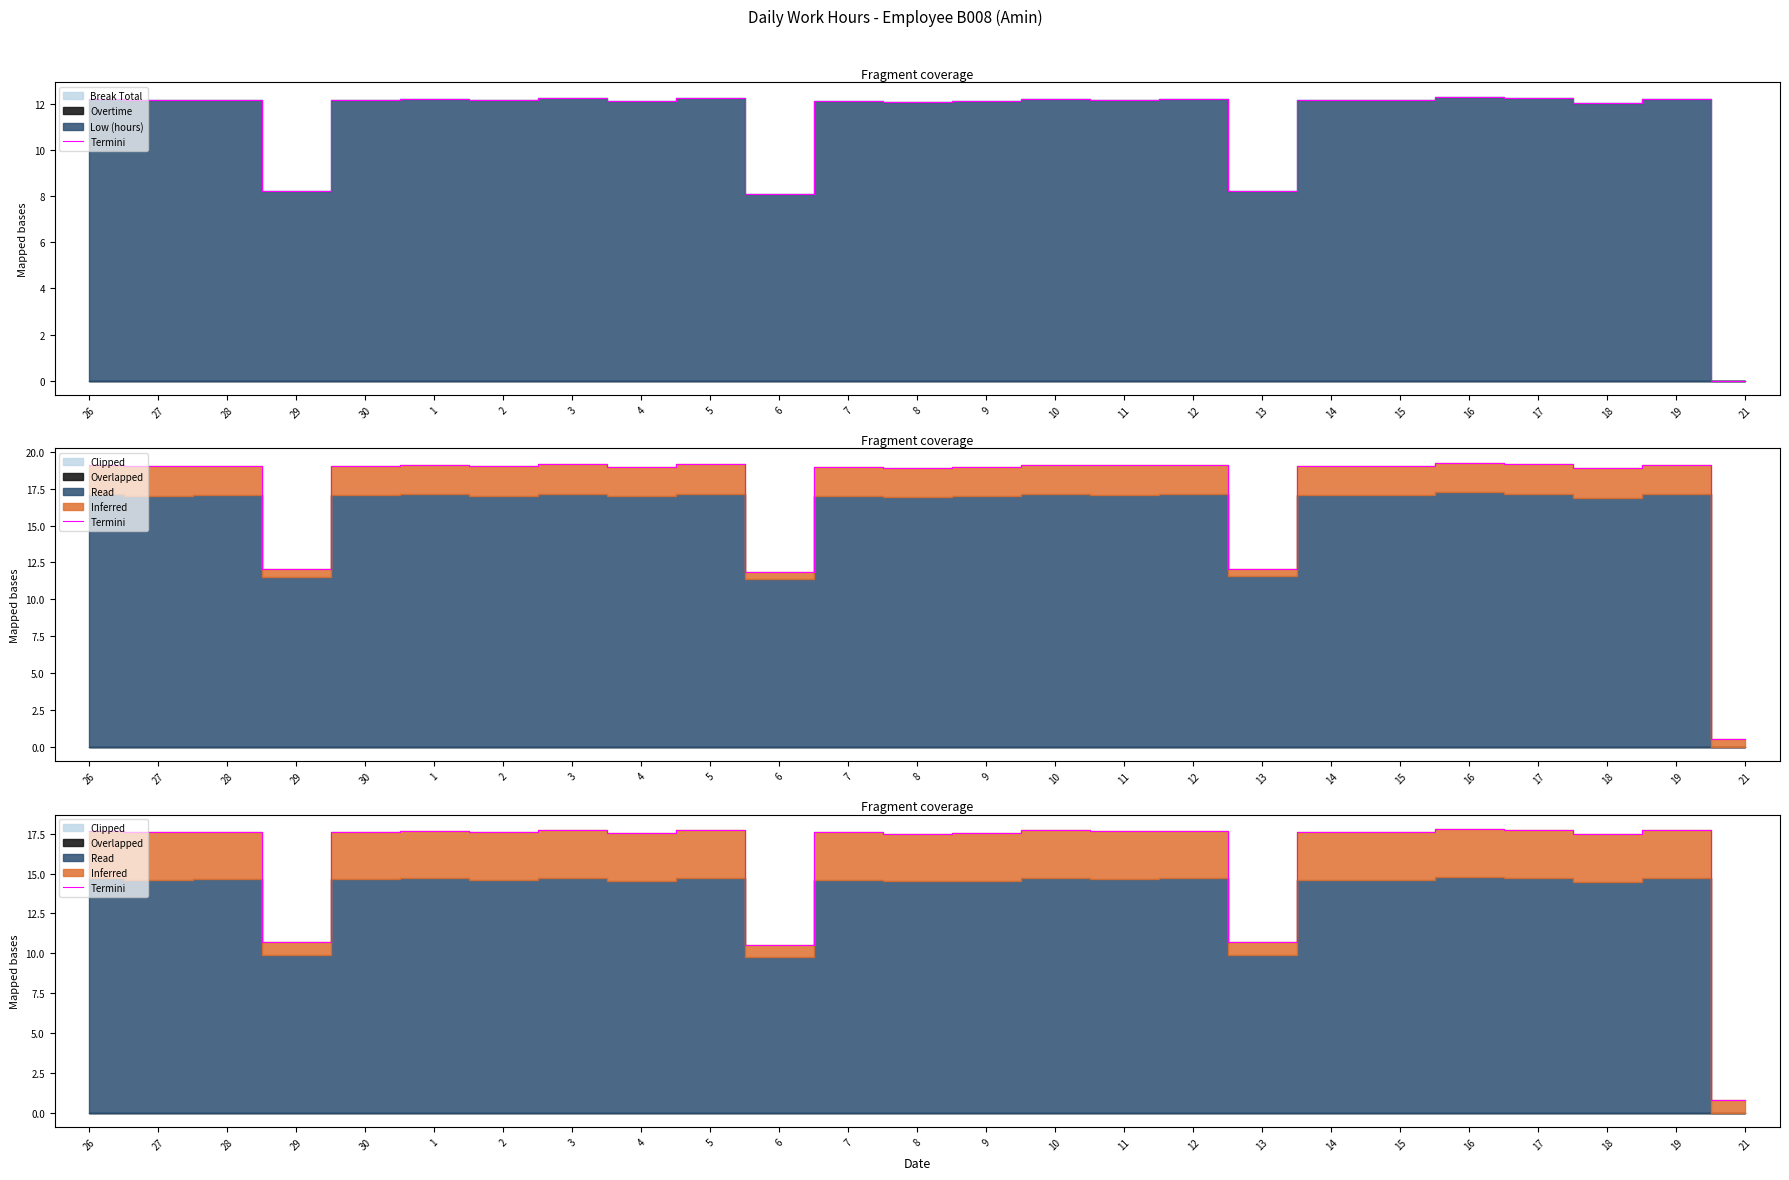

What is the label of the 22nd point from the left?

17